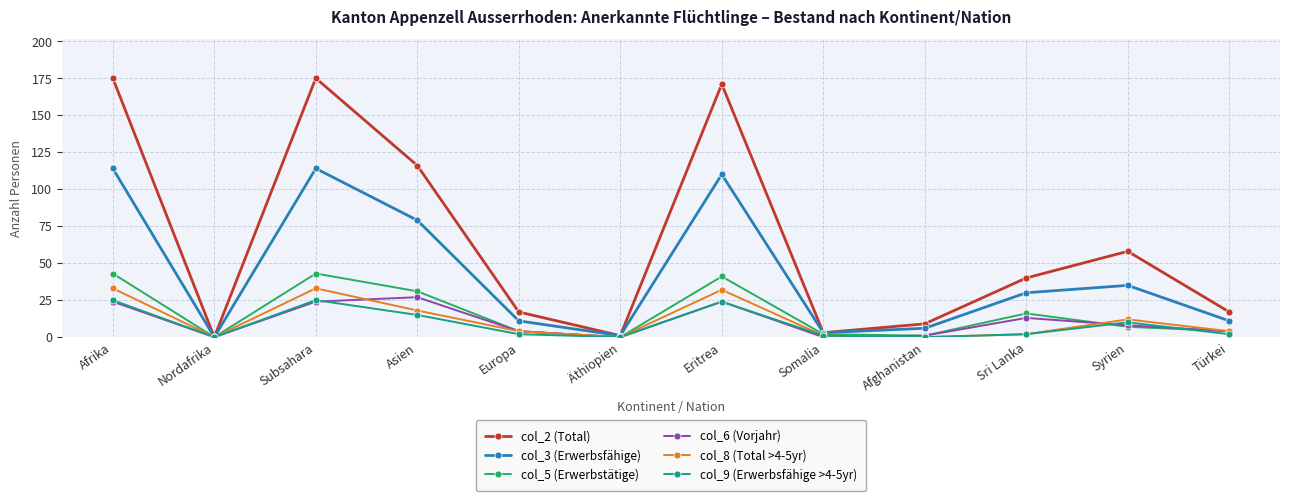

Reading left to right, extract all data points from this chart.

col_2 (Total): 175	0	175	116	17	1	171	3	9	40	58	17
col_3 (Erwerbsfähige): 114	0	114	79	11	1	110	3	6	30	35	11
col_5 (Erwerbstätige): 43	0	43	31	4	0	41	2	1	16	7	4
col_6 (Vorjahr): 24	0	24	27	4	0	24	0	1	13	8	4
col_8 (Total >4-5yr): 33	0	33	18	4	0	32	1	0	2	12	4
col_9 (Erwerbsfähige >4-5yr): 25	0	25	15	2	0	24	1	0	2	10	2